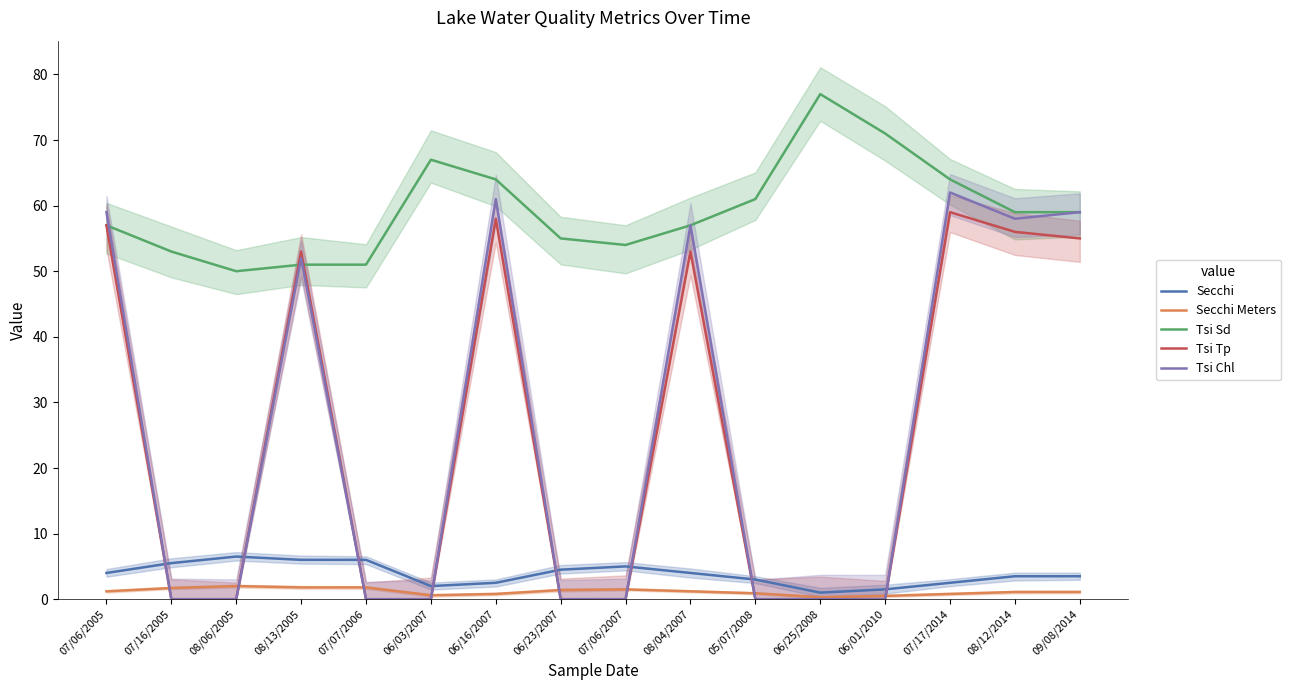

What is the value of the Secchi Meters point at the 9th from the left?

1.5